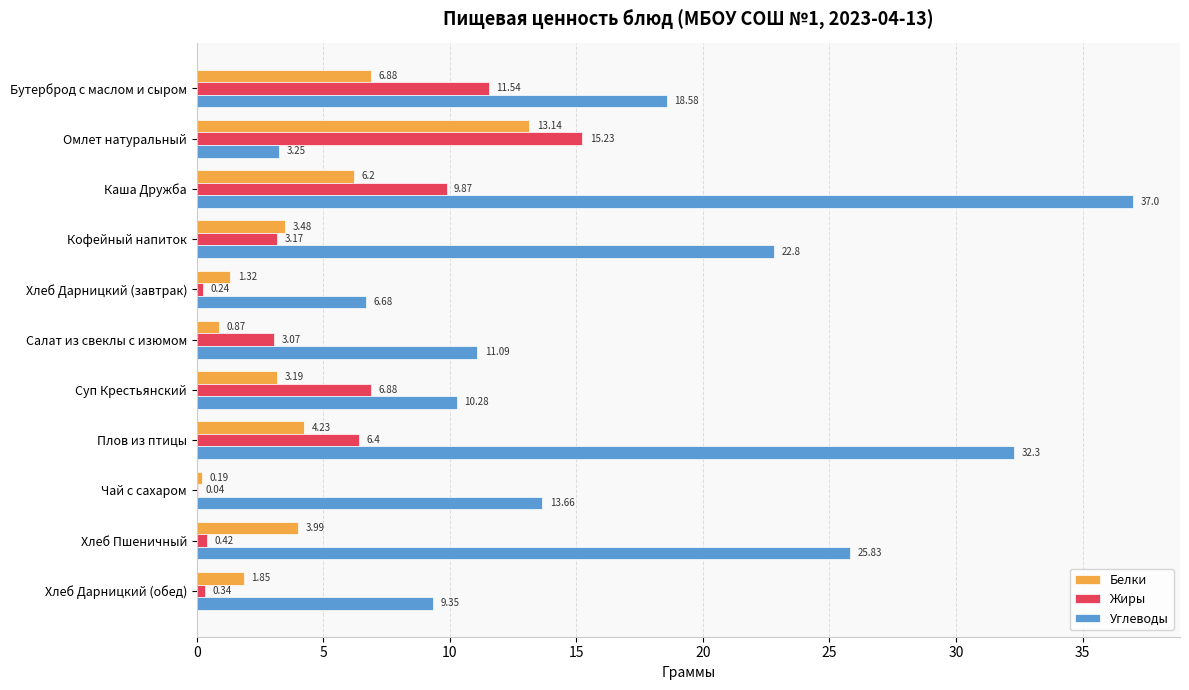

Which category has the highest value in the Углеводы series?

Каша Дружба